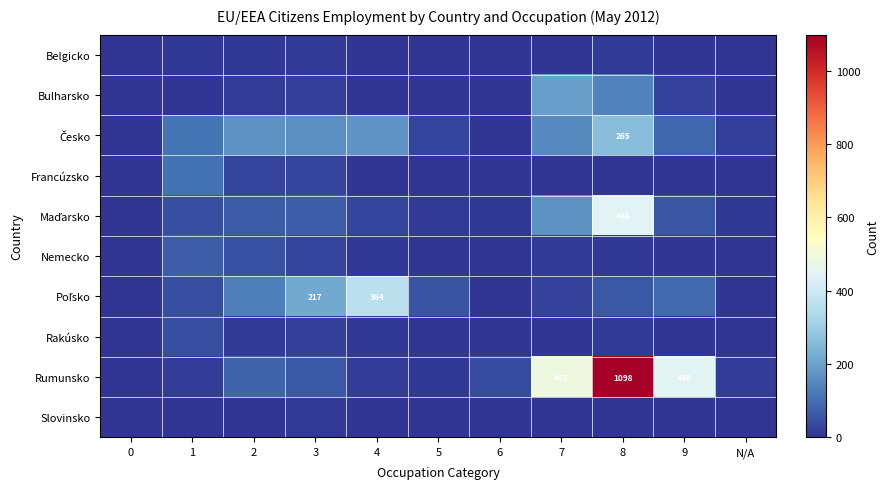

How many distinct data groups are displayed?

10